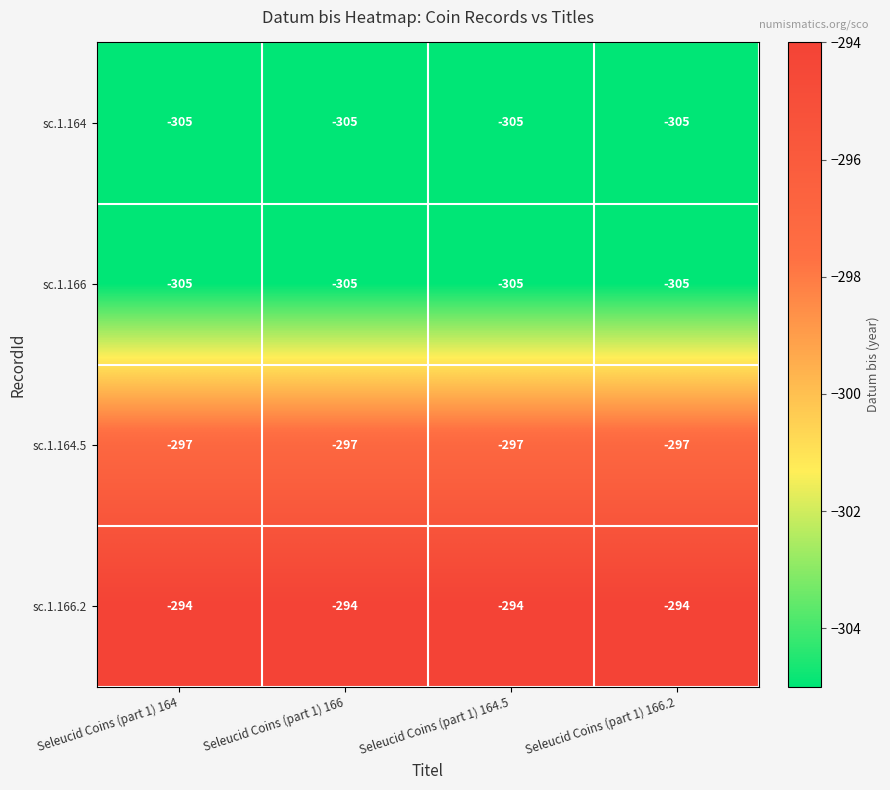

Is it true that sc.1.164.5 equals -468 at Seleucid Coins (part 1) 166?

False